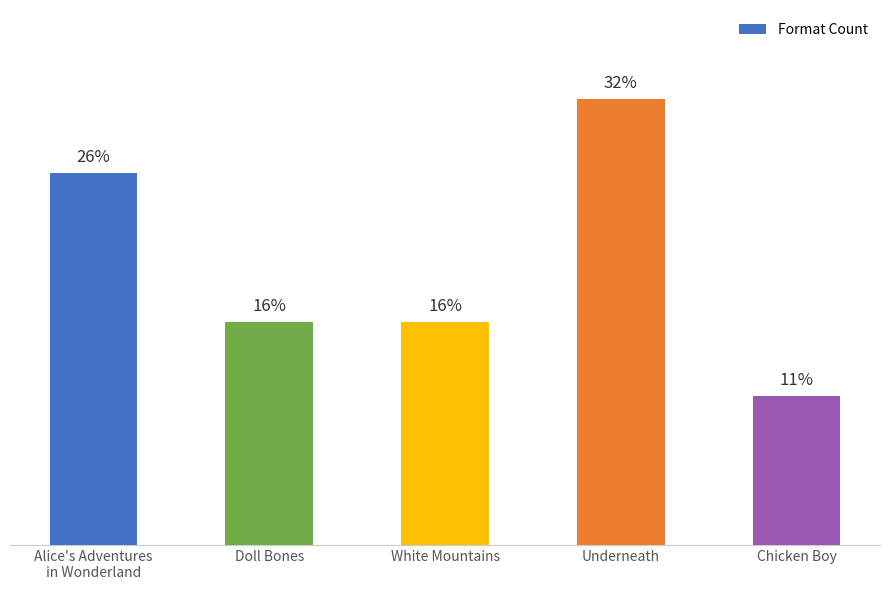

True or false: the data shows 7 at Alice's Adventures
in Wonderland.

False